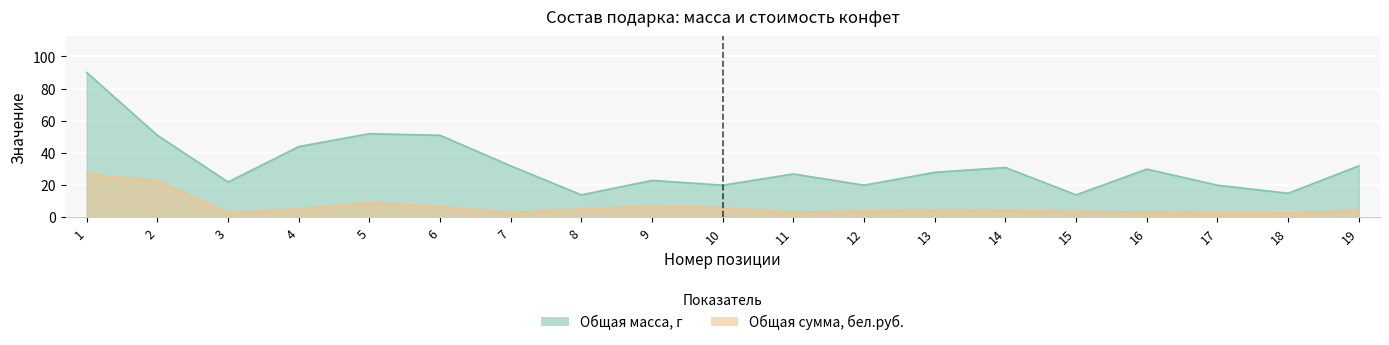

Reading left to right, list all the values displayed in this chart.

Общая масса, г: 1=90.0	2=51.0	3=22.0	4=44.0	5=52.0	6=51.0	7=32.0	8=14.0	9=23.0	10=20.0	11=27.0	12=20.0	13=28.0	14=31.0	15=14.0	16=30.0	17=20.0	18=15.0	19=32.0
Общая сумма, бел.руб.: 1=27.0	2=22.8	3=2.8	4=5.2	5=9.2	6=6.6	7=3.0	8=5.3	9=7.0	10=6.1	11=3.2	12=4.0	13=4.5	14=4.3	15=3.7	16=3.3	17=3.1	18=2.8	19=4.2